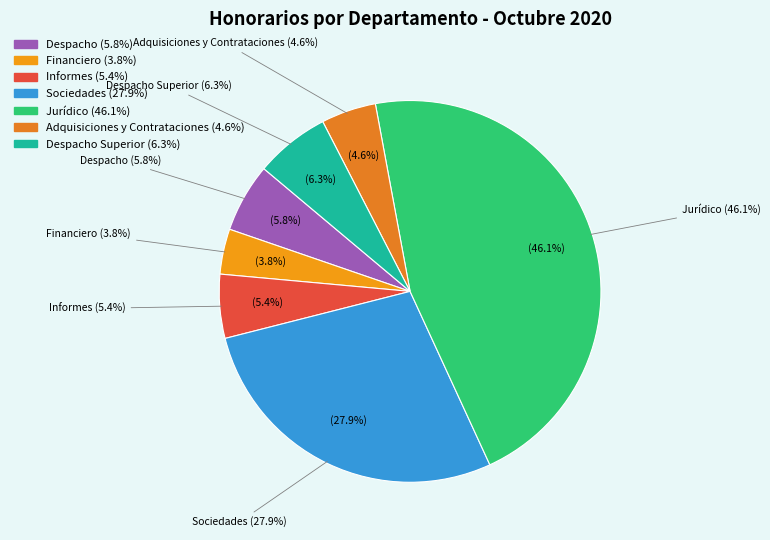

Is the sum of Financiero and Sociedades greater than half?

No